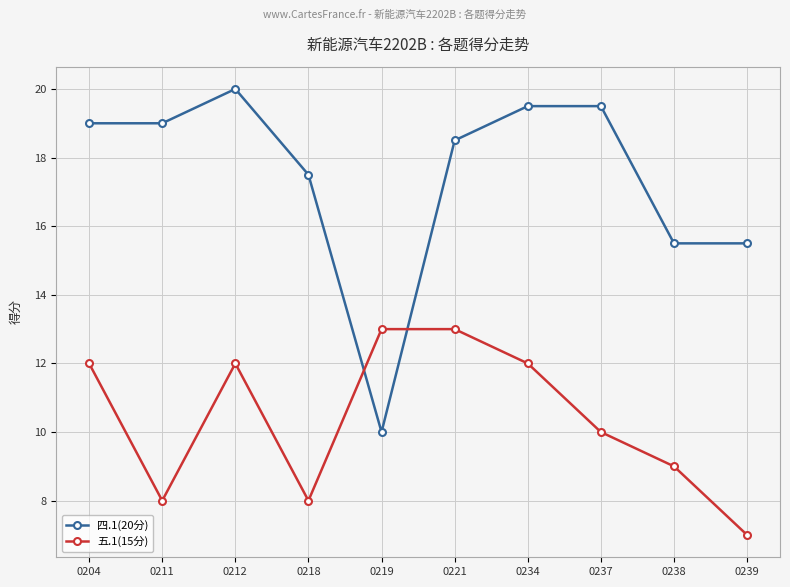

What is the difference between the second highest and second lowest values in the 四.1(20分) series?

4.0